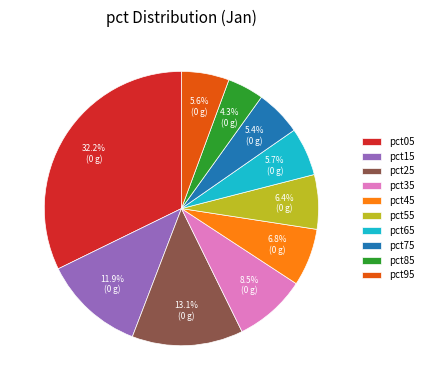

Is it true that pct75 is 5% of the pie?

True